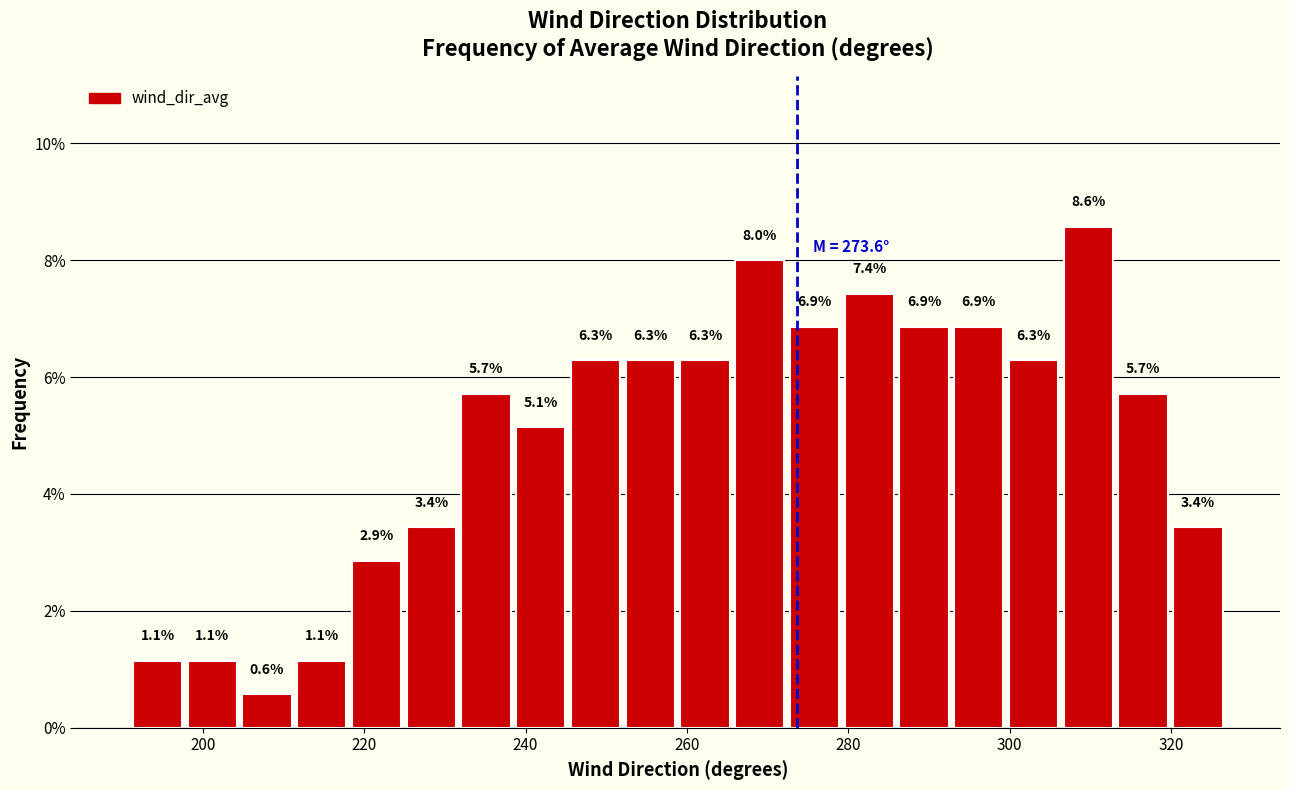

Around what value on the x-axis is the tallest bar? Give the approximate position of its centre, as read against the axis.

310